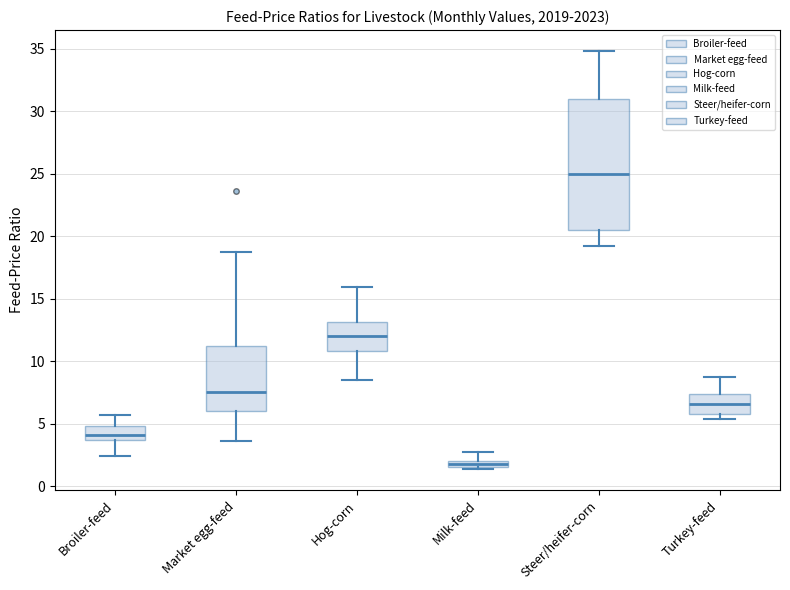

Which box's median line is the highest?

Steer/heifer-corn